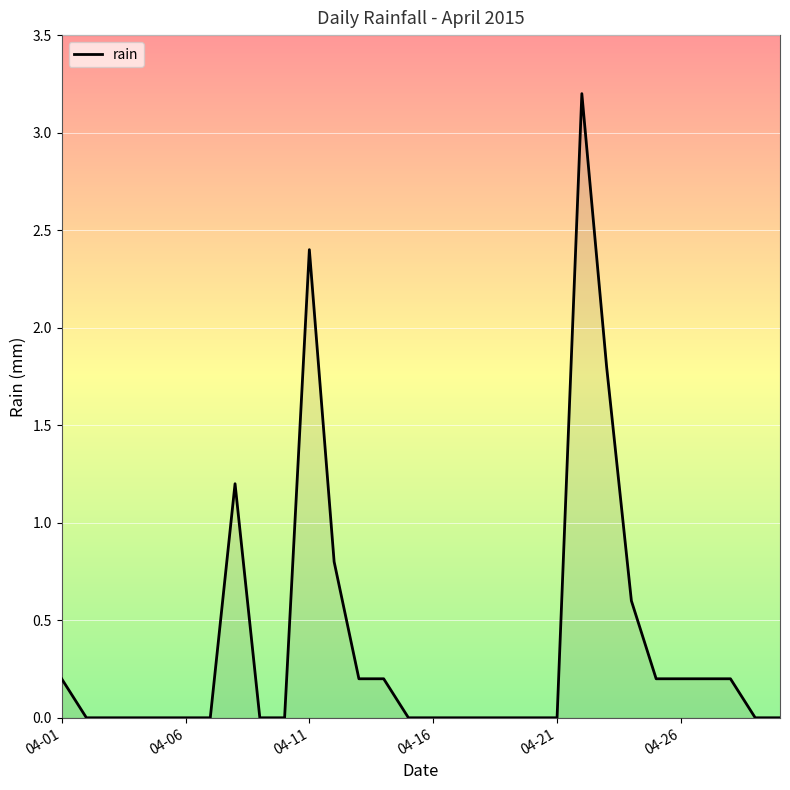

What is the greatest value displayed?

3.2